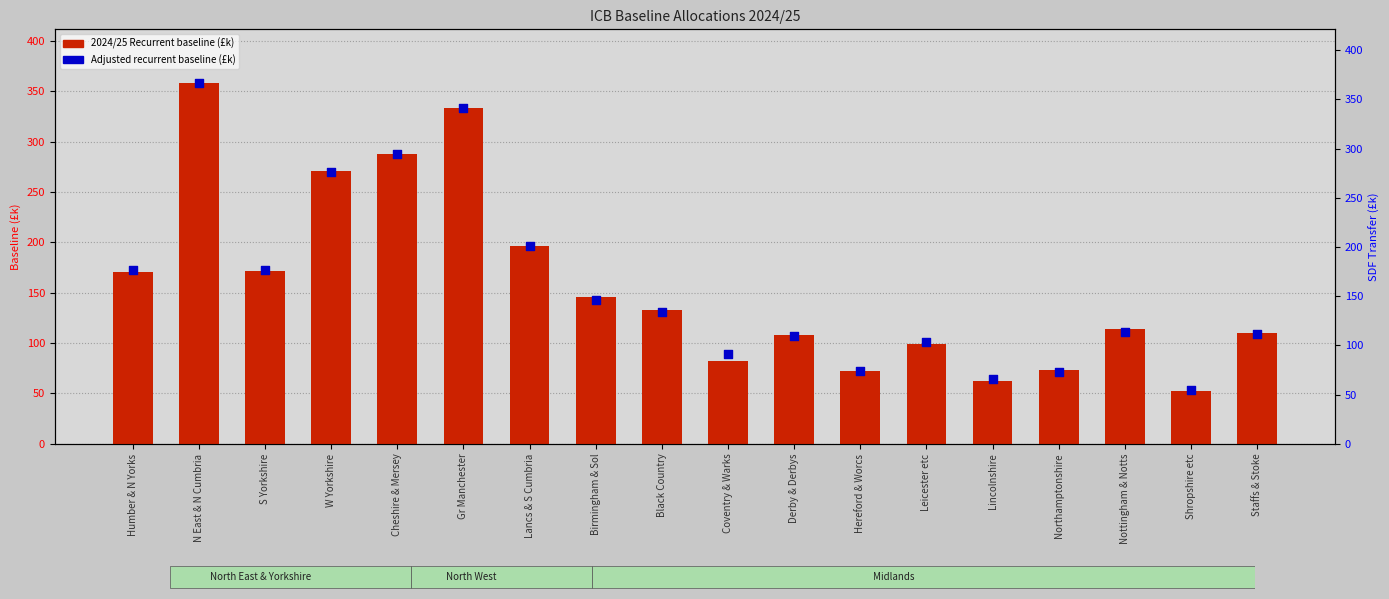

At how many categories does at least one series exceed 304?

2